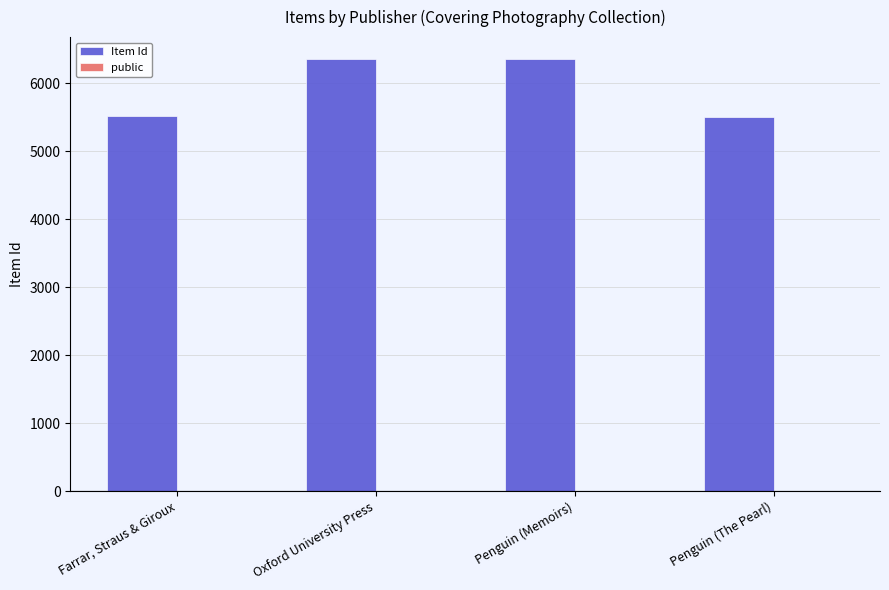

How many groups of bars are there?

4